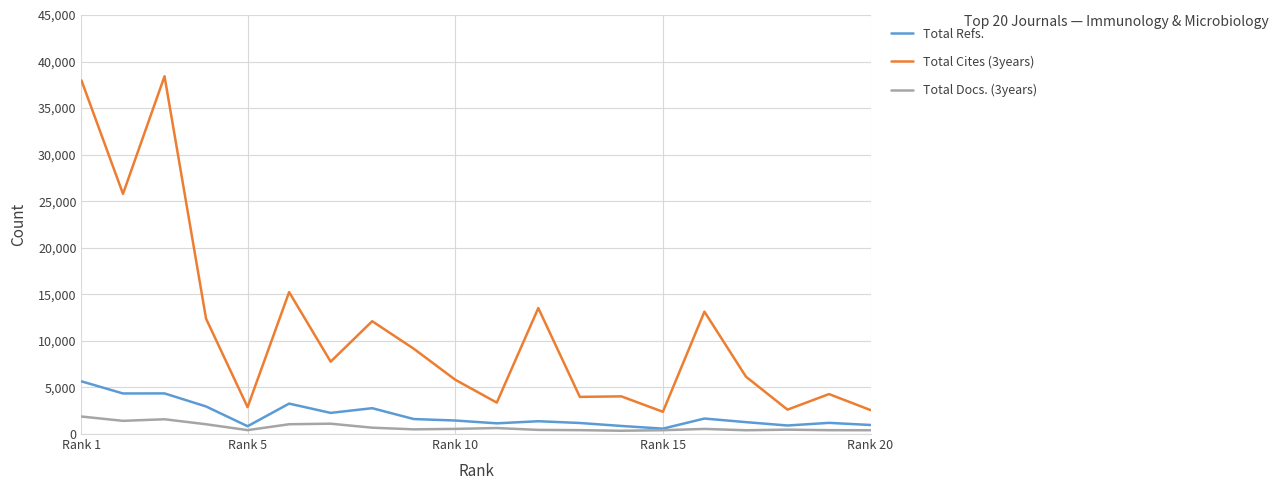

What is the lowest value of the Total Docs. (3years) series?

352